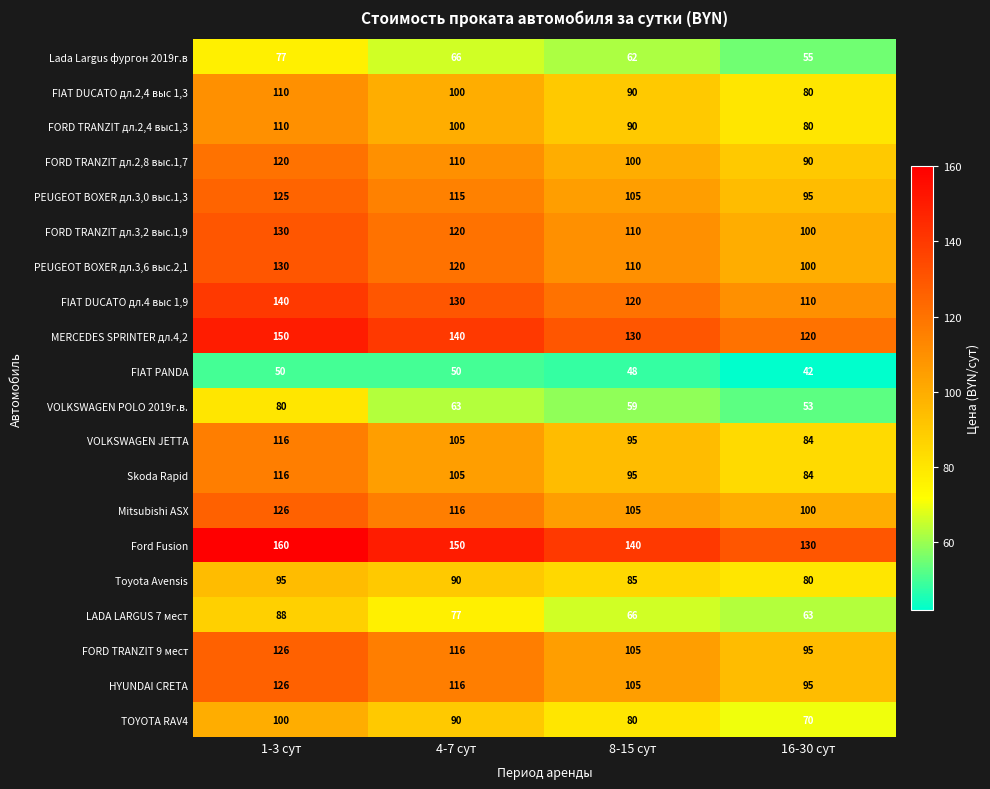

What is the sum of the FIAT DUCATO дл.4 выс 1,9 values at 16-30 сут and 4-7 сут?

240